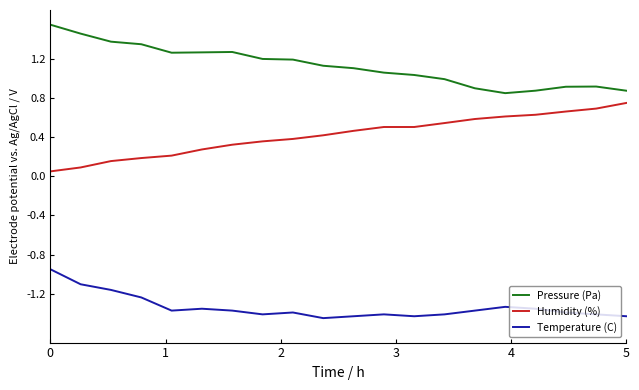

True or false: Temperature (C) and Pressure (Pa) cross at least once.

False